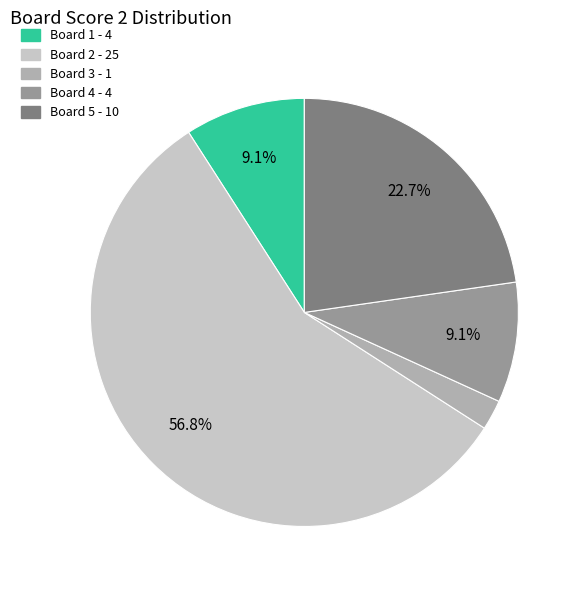

To the nearest percent, what is the average slice percentage?

20%